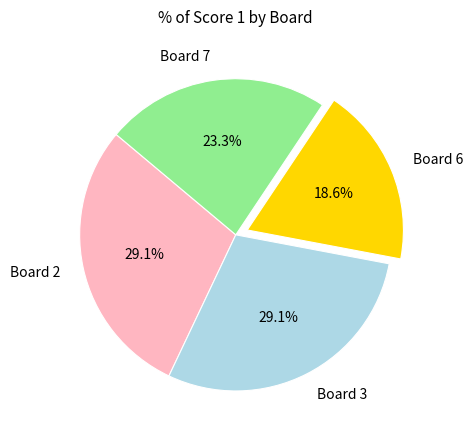

How much of the chart is everything except Board 6?

81.4%